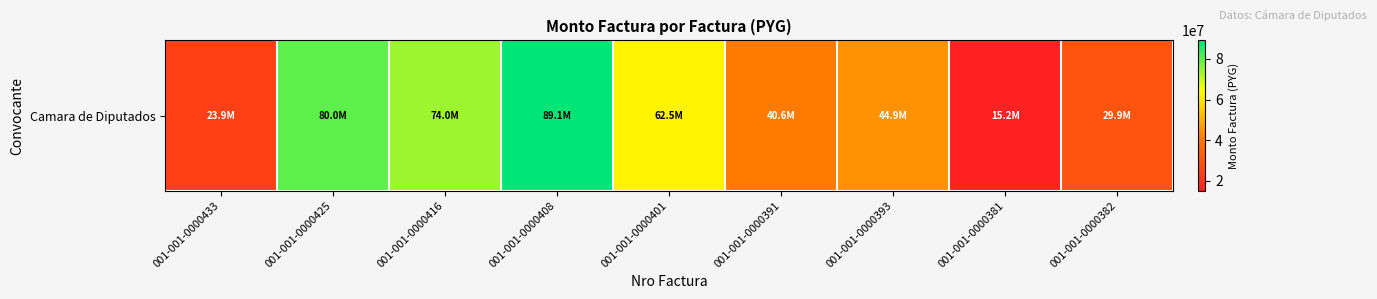

What is the sum of the values at 001-001-0000408 and 001-001-0000381?

104250000